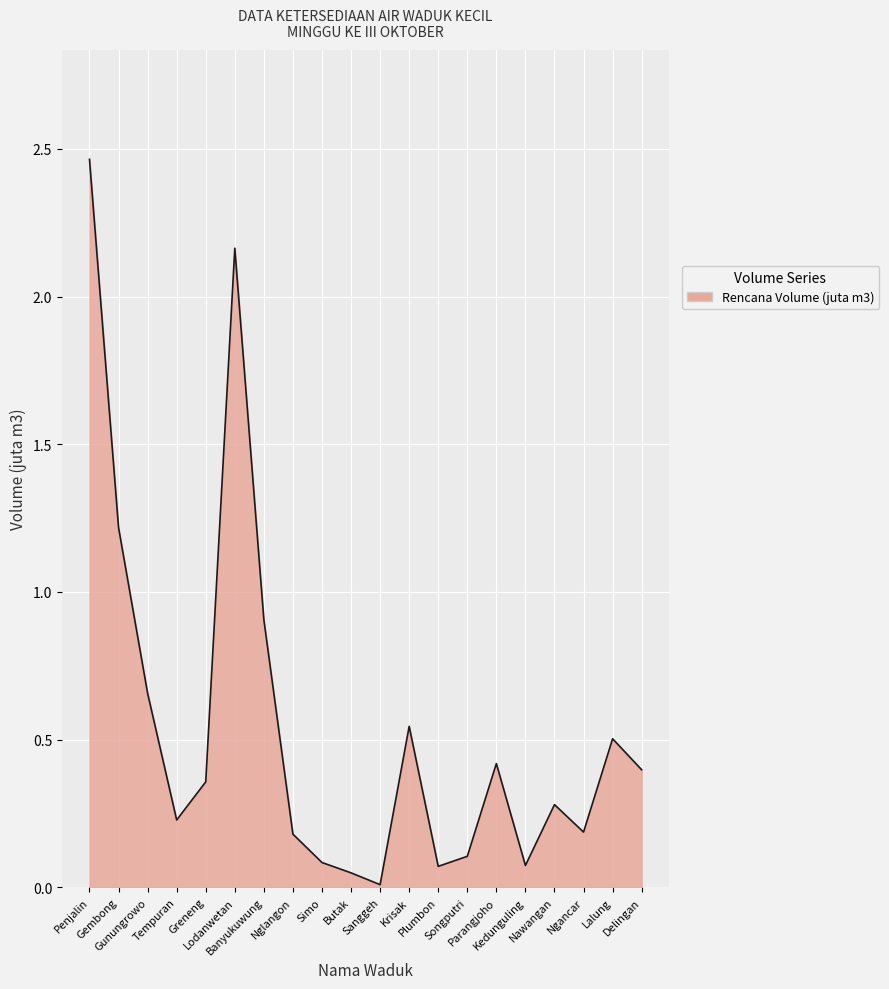

What is the change in value from Gembong to Banyukuwung?

-0.3